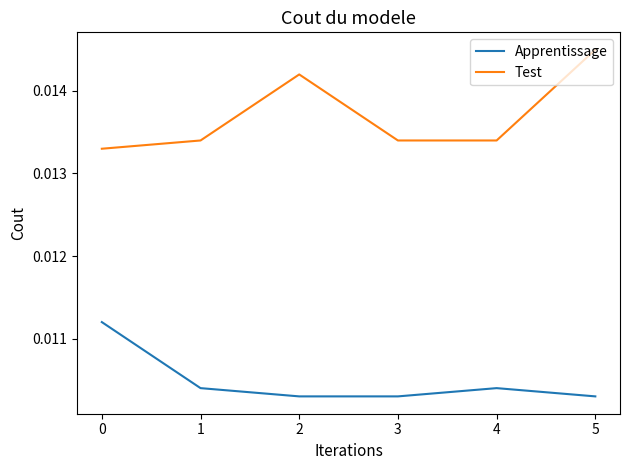

List the series in order of their overall mean, highest first.

Test, Apprentissage